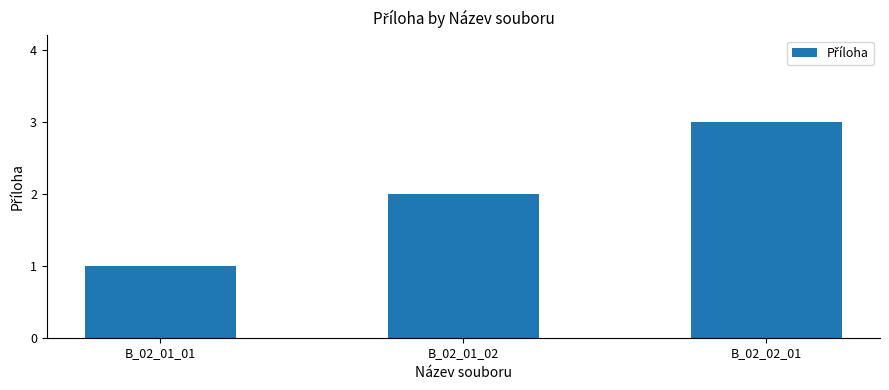

Reading left to right, what are all the values shown in this chart?

B_02_01_01=1	B_02_01_02=2	B_02_02_01=3